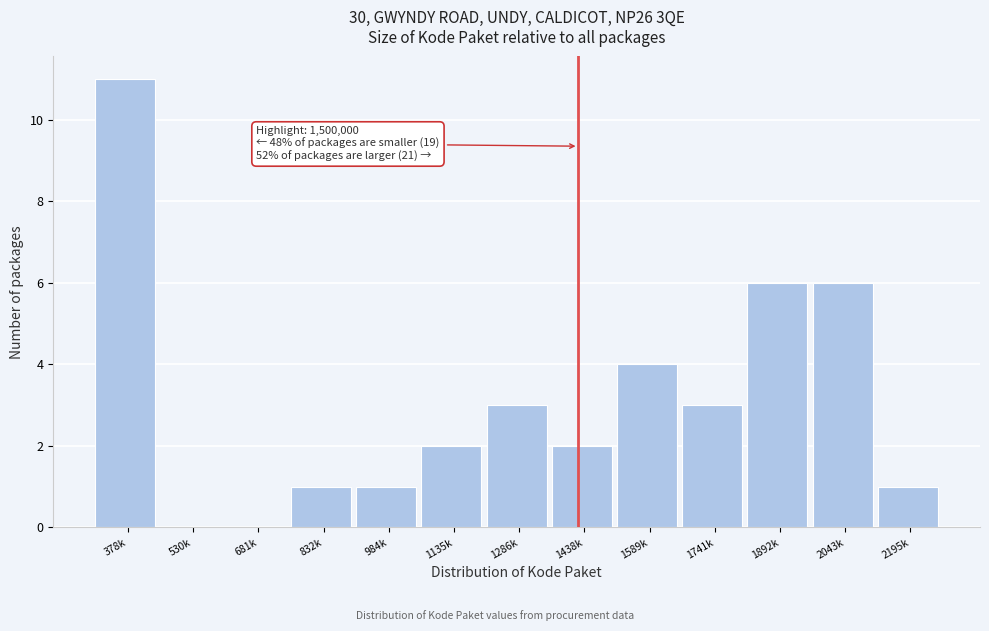

Reading left to right, what are all the values shown in this chart?

378k=11	530k=0	681k=0	832k=1	984k=1	1135k=2	1286k=3	1438k=2	1589k=4	1741k=3	1892k=6	2043k=6	2195k=1